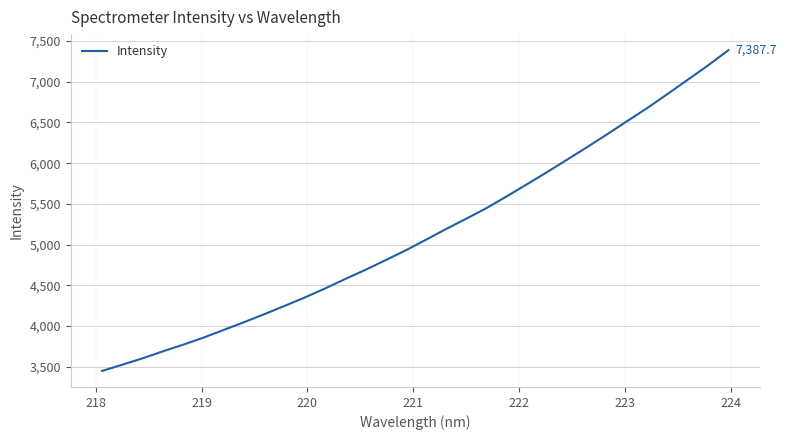

What is the greatest value displayed?

7387.7